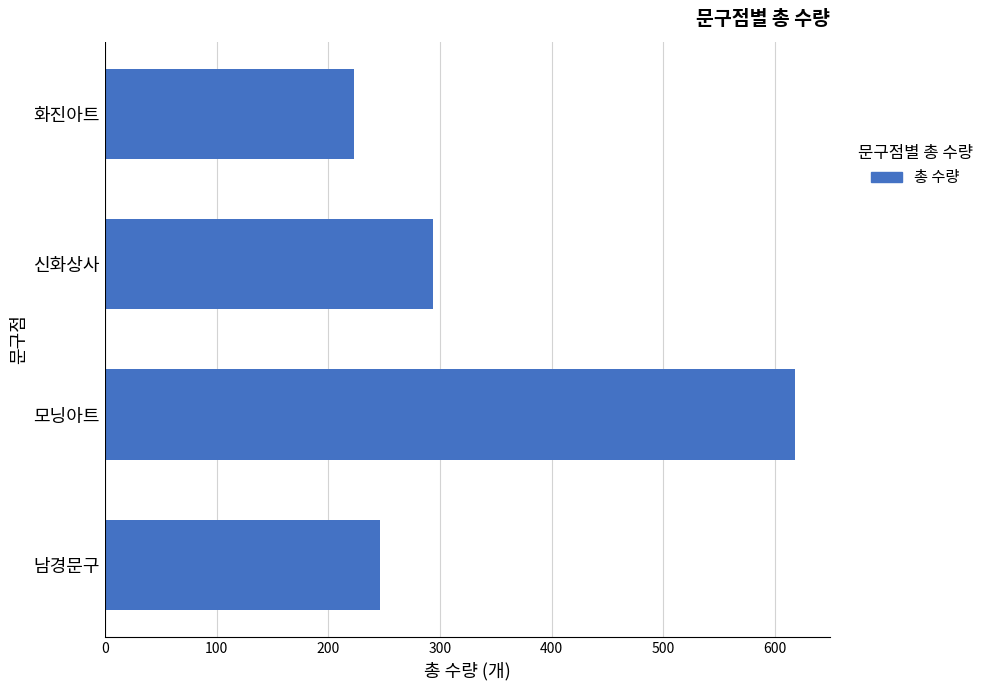

The value at 화진아트 is 317. True or false?

False